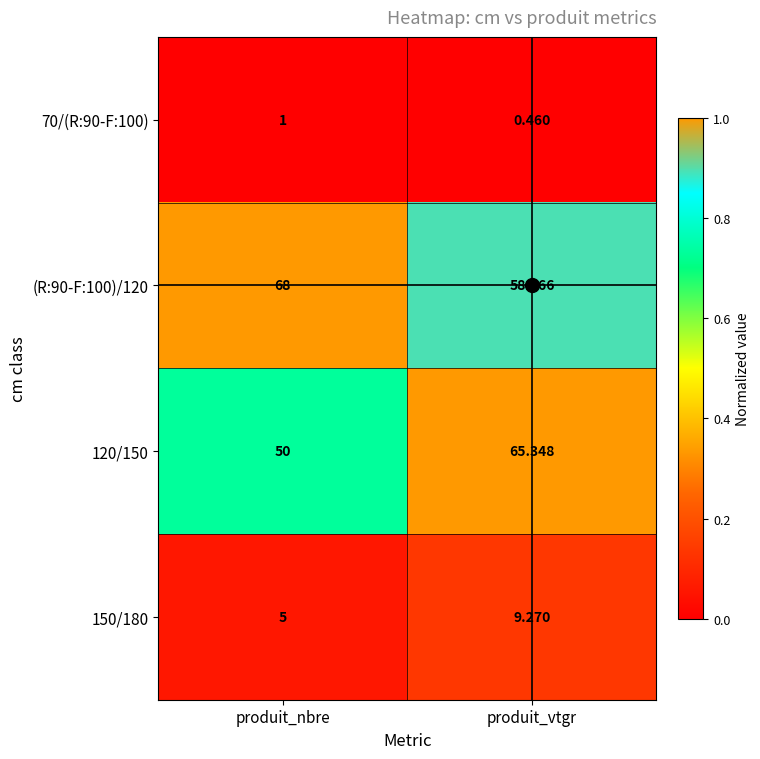

Is the value of 120/150 at produit_vtgr greater than the value of 150/180 at produit_vtgr?

Yes